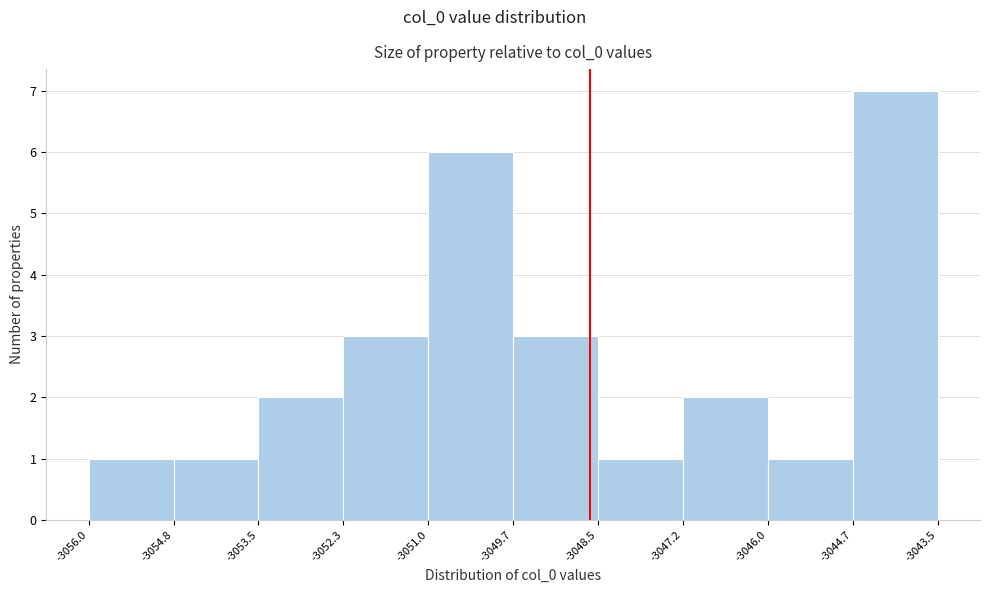

Over which range of the x-axis is the bar tallest?

-3044.7 to -3043.5